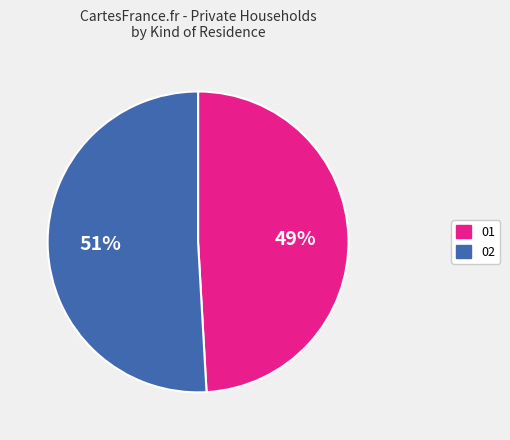

How many slices are in this pie chart?

2